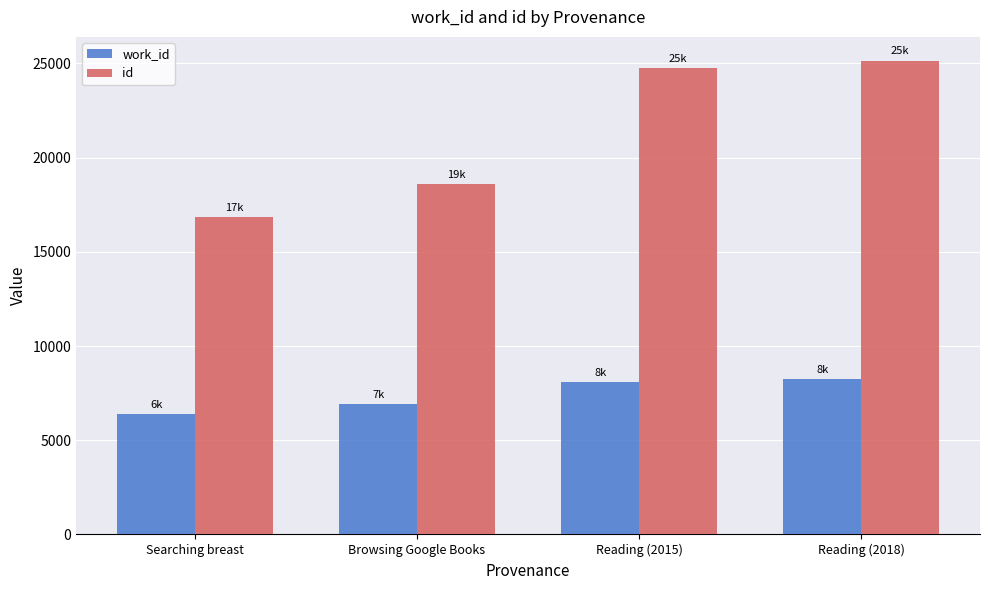

Which series has the widest spread of values?

id